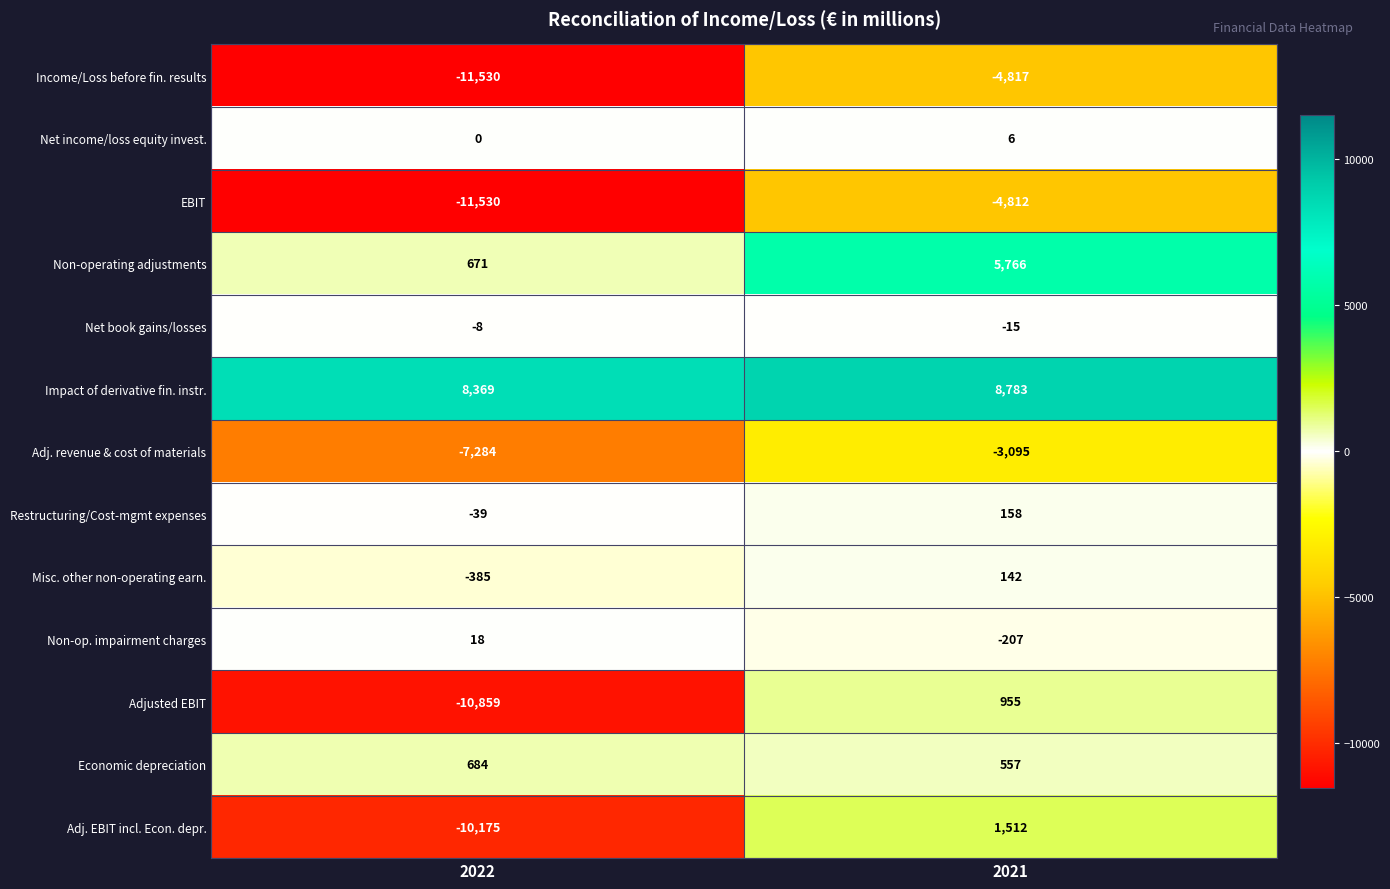

Reading left to right, extract all data points from this chart.

Income/Loss before fin. results: 2022=-11530	2021=-4817
Net income/loss equity invest.: 2022=0	2021=6
EBIT: 2022=-11530	2021=-4812
Non-operating adjustments: 2022=671	2021=5766
Net book gains/losses: 2022=-8	2021=-15
Impact of derivative fin. instr.: 2022=8369	2021=8783
Adj. revenue & cost of materials: 2022=-7284	2021=-3095
Restructuring/Cost-mgmt expenses: 2022=-39	2021=158
Misc. other non-operating earn.: 2022=-385	2021=142
Non-op. impairment charges: 2022=18	2021=-207
Adjusted EBIT: 2022=-10859	2021=955
Economic depreciation: 2022=684	2021=557
Adj. EBIT incl. Econ. depr.: 2022=-10175	2021=1512